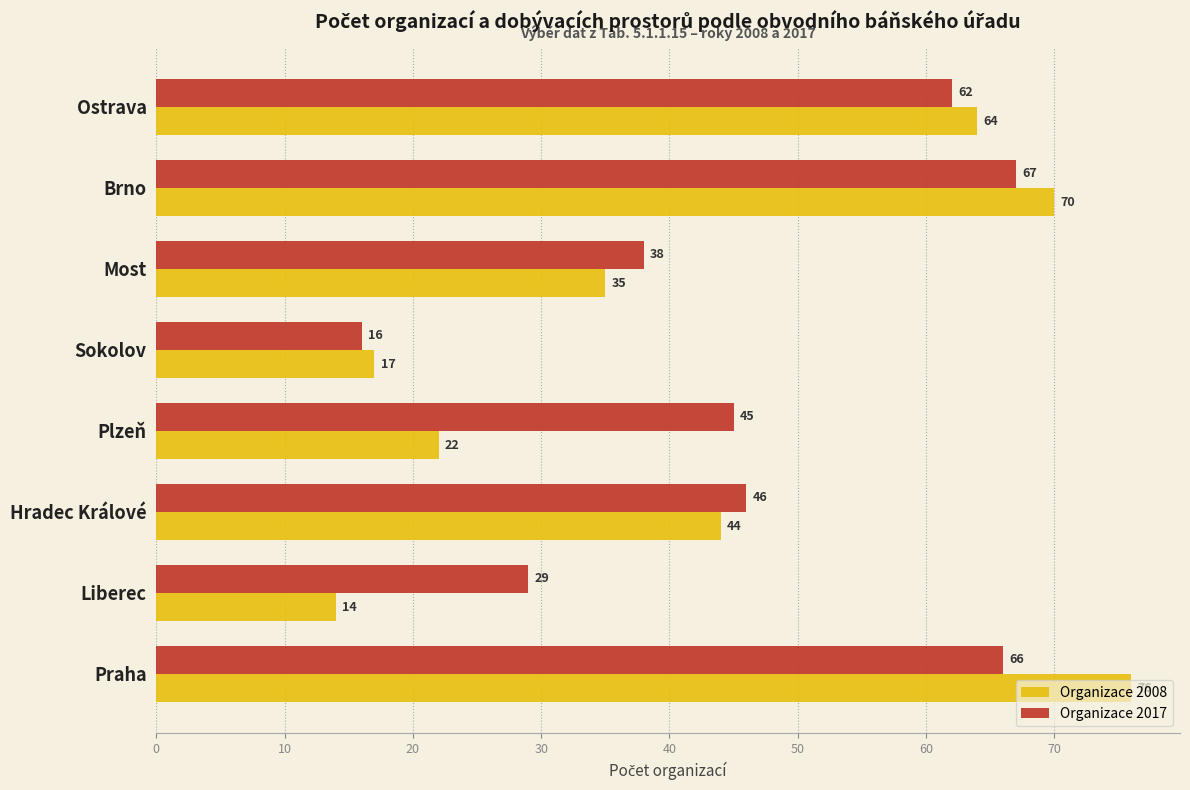

Which category has the lowest value in the Organizace 2008 series?

Liberec